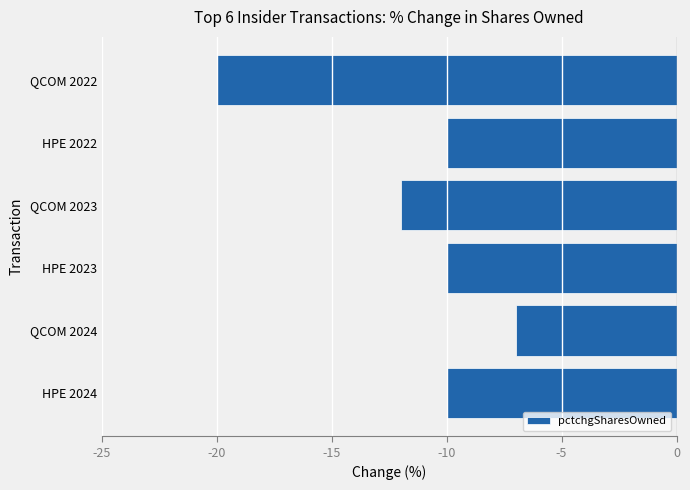

Which category has the highest value across all series?

QCOM 2024